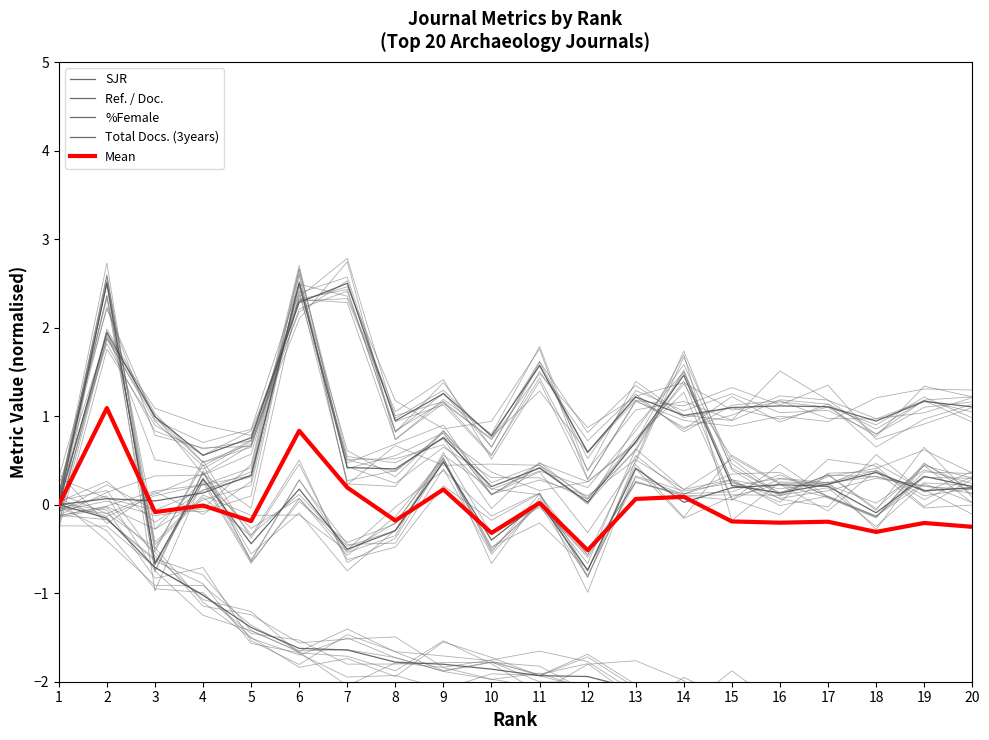

At 14, list the series in order from smallest to largest.

SJR, %Female, Mean, Ref. / Doc., Total Docs. (3years)